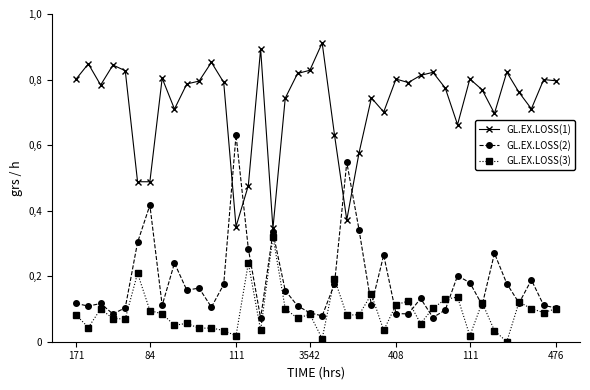

What are all the series names shown in the legend?

GL.EX.LOSS(1), GL.EX.LOSS(2), GL.EX.LOSS(3)